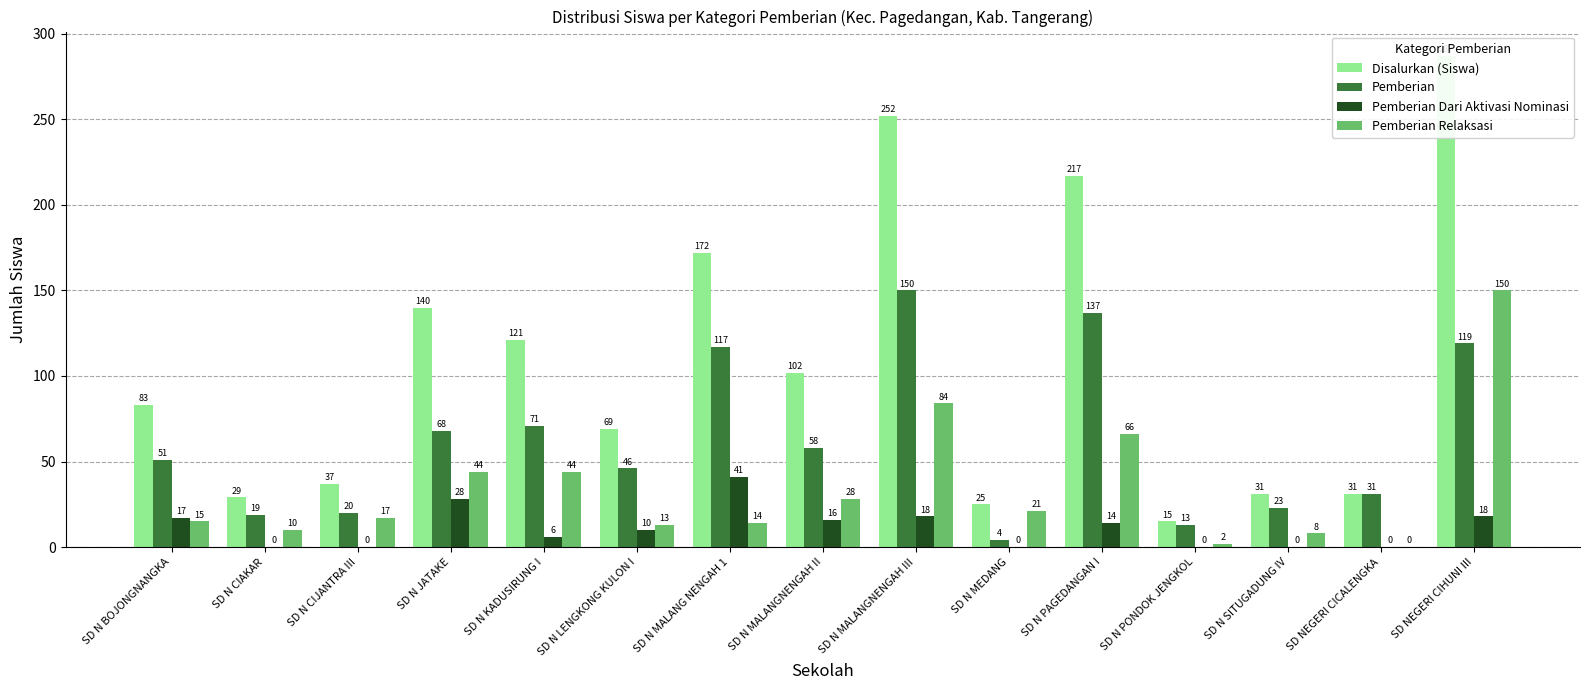

Reading right to left, what are all the values shown in this chart?

Disalurkan (Siswa): SD NEGERI CIHUNI III=287	SD NEGERI CICALENGKA=31	SD N SITUGADUNG IV=31	SD N PONDOK JENGKOL=15	SD N PAGEDANGAN I=217	SD N MEDANG=25	SD N MALANGNENGAH III=252	SD N MALANGNENGAH II=102	SD N MALANG NENGAH 1=172	SD N LENGKONG KULON I=69	SD N KADUSIRUNG I=121	SD N JATAKE=140	SD N CIJANTRA III=37	SD N CIAKAR=29	SD N BOJONGNANGKA=83
Pemberian: SD NEGERI CIHUNI III=119	SD NEGERI CICALENGKA=31	SD N SITUGADUNG IV=23	SD N PONDOK JENGKOL=13	SD N PAGEDANGAN I=137	SD N MEDANG=4	SD N MALANGNENGAH III=150	SD N MALANGNENGAH II=58	SD N MALANG NENGAH 1=117	SD N LENGKONG KULON I=46	SD N KADUSIRUNG I=71	SD N JATAKE=68	SD N CIJANTRA III=20	SD N CIAKAR=19	SD N BOJONGNANGKA=51
Pemberian Dari Aktivasi Nominasi: SD NEGERI CIHUNI III=18	SD NEGERI CICALENGKA=0	SD N SITUGADUNG IV=0	SD N PONDOK JENGKOL=0	SD N PAGEDANGAN I=14	SD N MEDANG=0	SD N MALANGNENGAH III=18	SD N MALANGNENGAH II=16	SD N MALANG NENGAH 1=41	SD N LENGKONG KULON I=10	SD N KADUSIRUNG I=6	SD N JATAKE=28	SD N CIJANTRA III=0	SD N CIAKAR=0	SD N BOJONGNANGKA=17
Pemberian Relaksasi: SD NEGERI CIHUNI III=150	SD NEGERI CICALENGKA=0	SD N SITUGADUNG IV=8	SD N PONDOK JENGKOL=2	SD N PAGEDANGAN I=66	SD N MEDANG=21	SD N MALANGNENGAH III=84	SD N MALANGNENGAH II=28	SD N MALANG NENGAH 1=14	SD N LENGKONG KULON I=13	SD N KADUSIRUNG I=44	SD N JATAKE=44	SD N CIJANTRA III=17	SD N CIAKAR=10	SD N BOJONGNANGKA=15